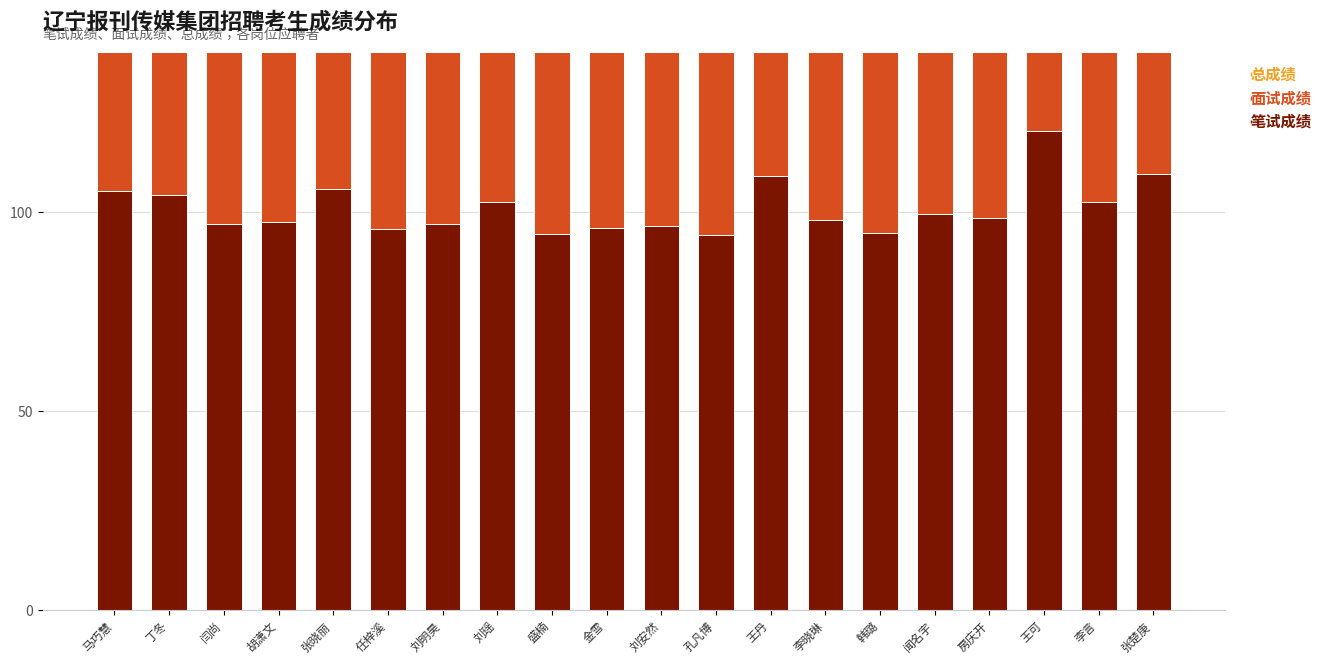

Between 张晓丽 and 王丹, which is larger?

王丹